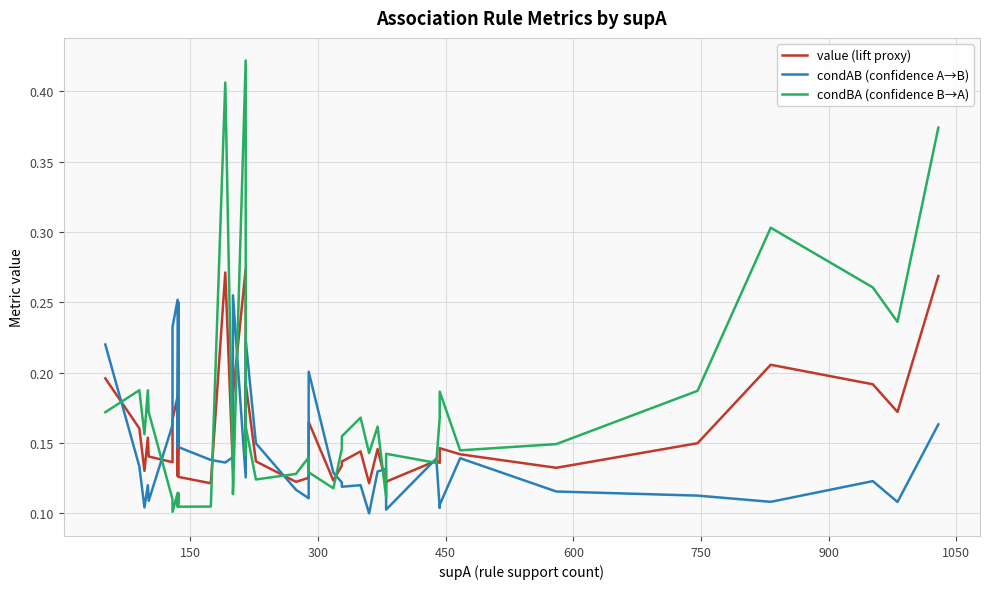

The condAB (confidence A→B) series shows 0.4 at 9. True or false?

False